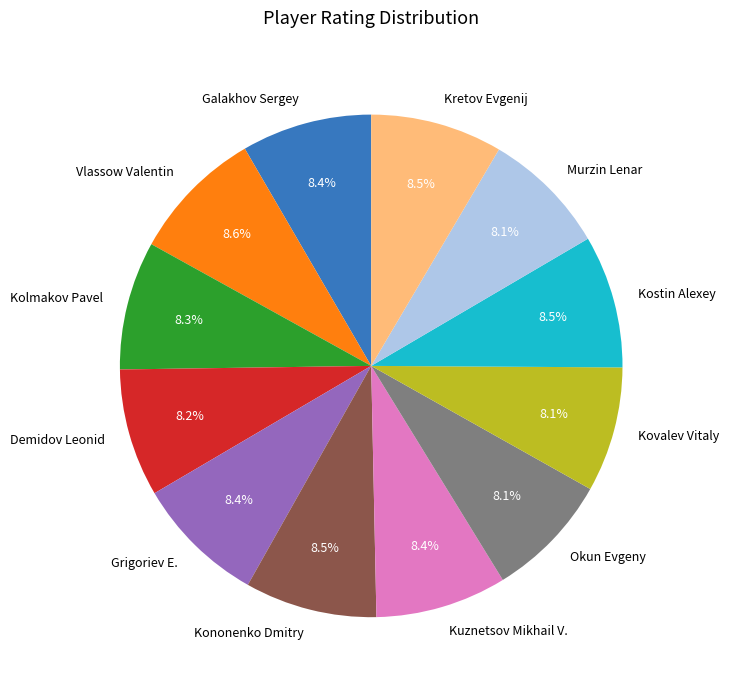

Does Kretov Evgenij represent more than half of the total?

No